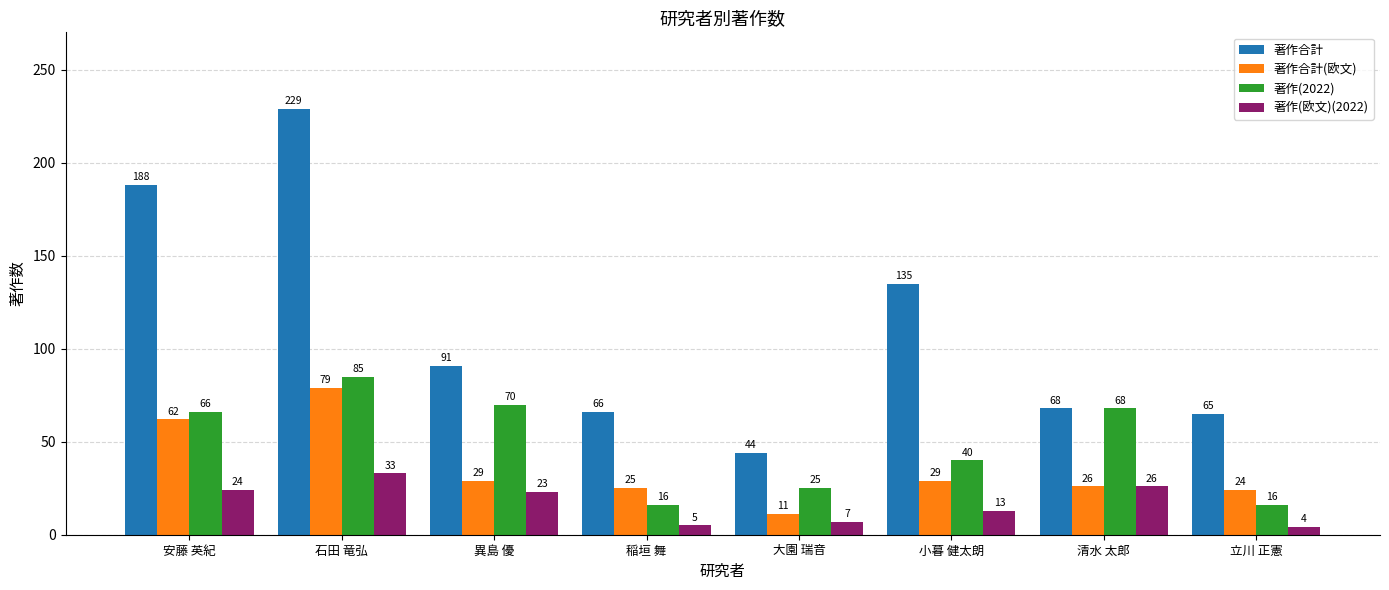

How many bars are there in each group?

4